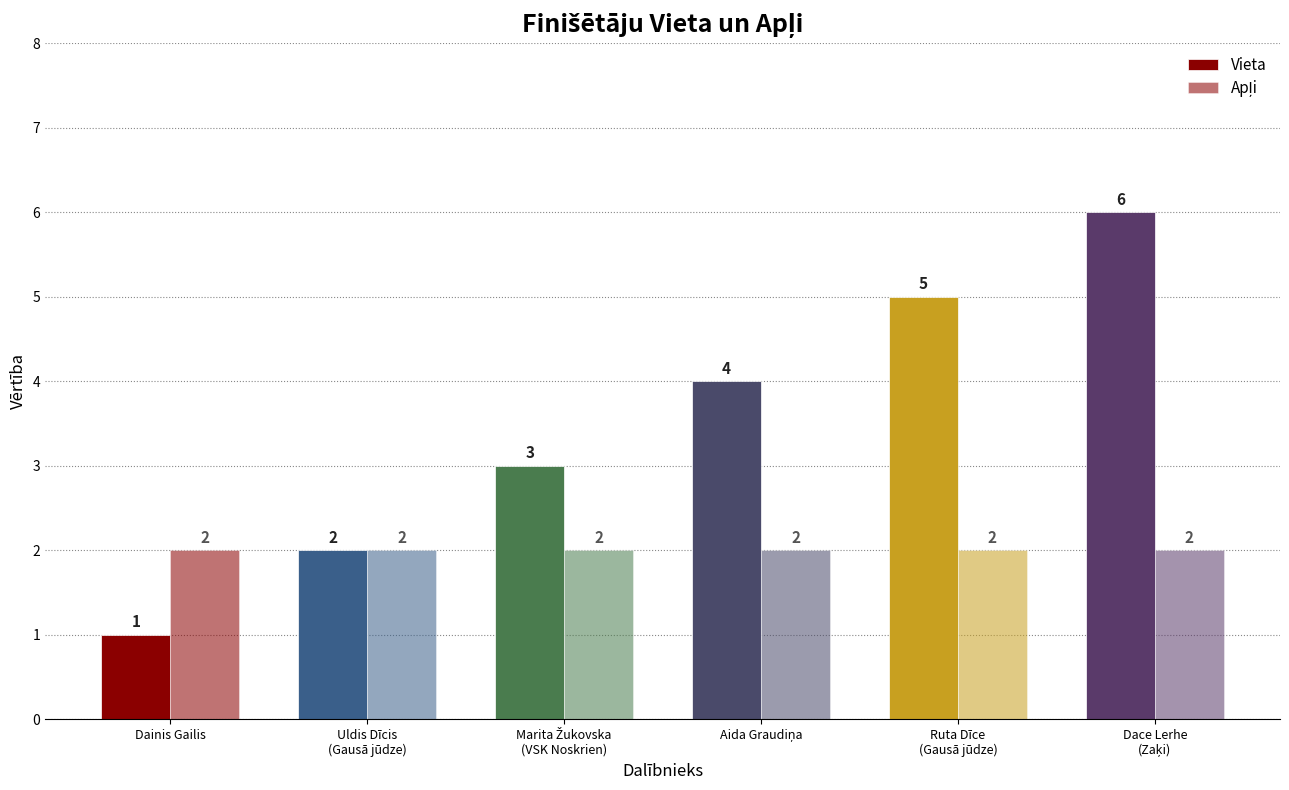

Are the bars grouped side by side (vs. stacked)?

Yes